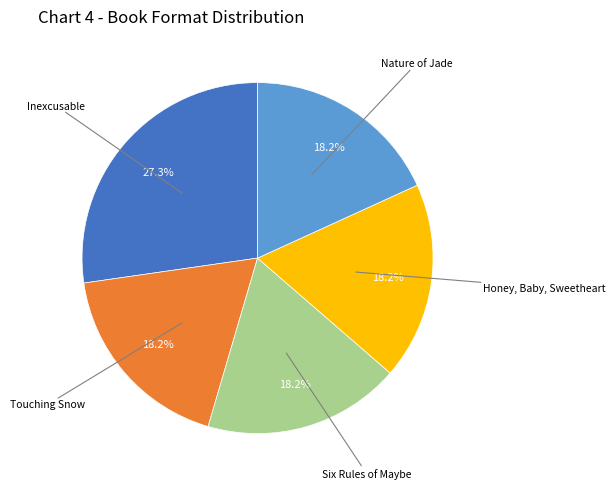

Is there a majority slice in this chart?

No